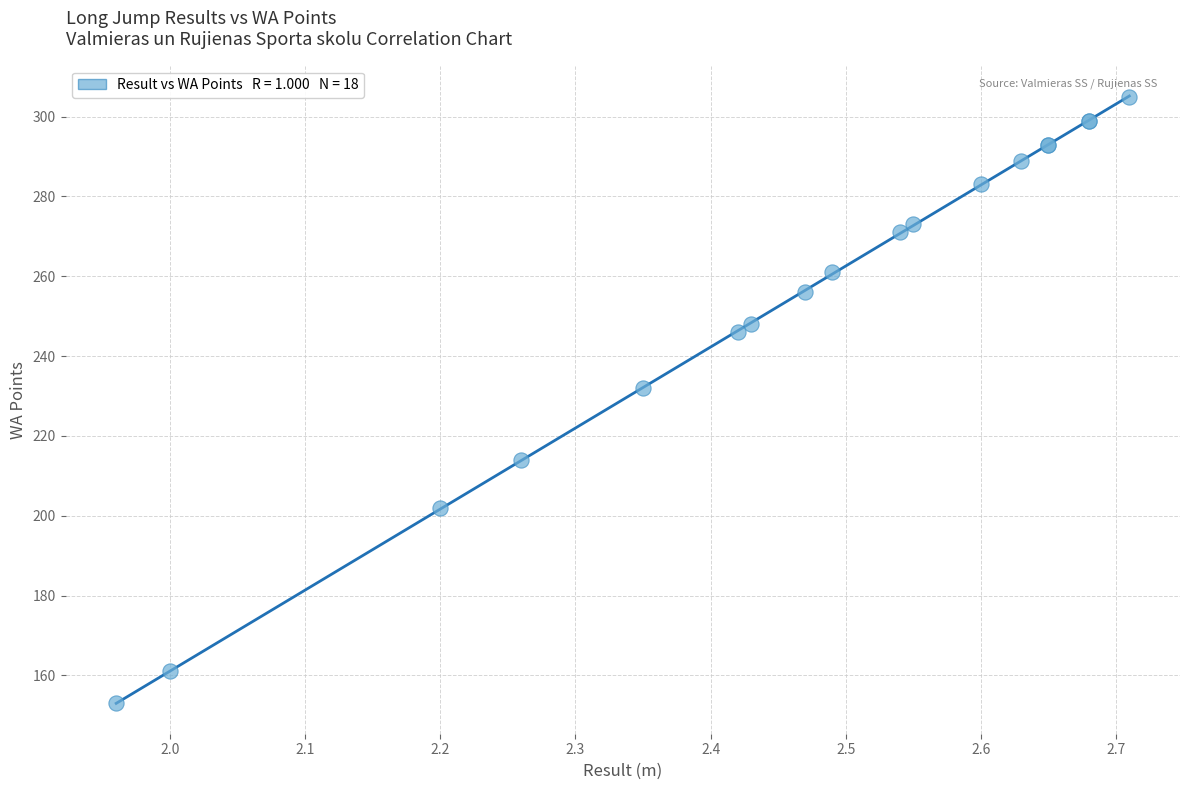

What Y value in the scatter plot is closest to 229?

232